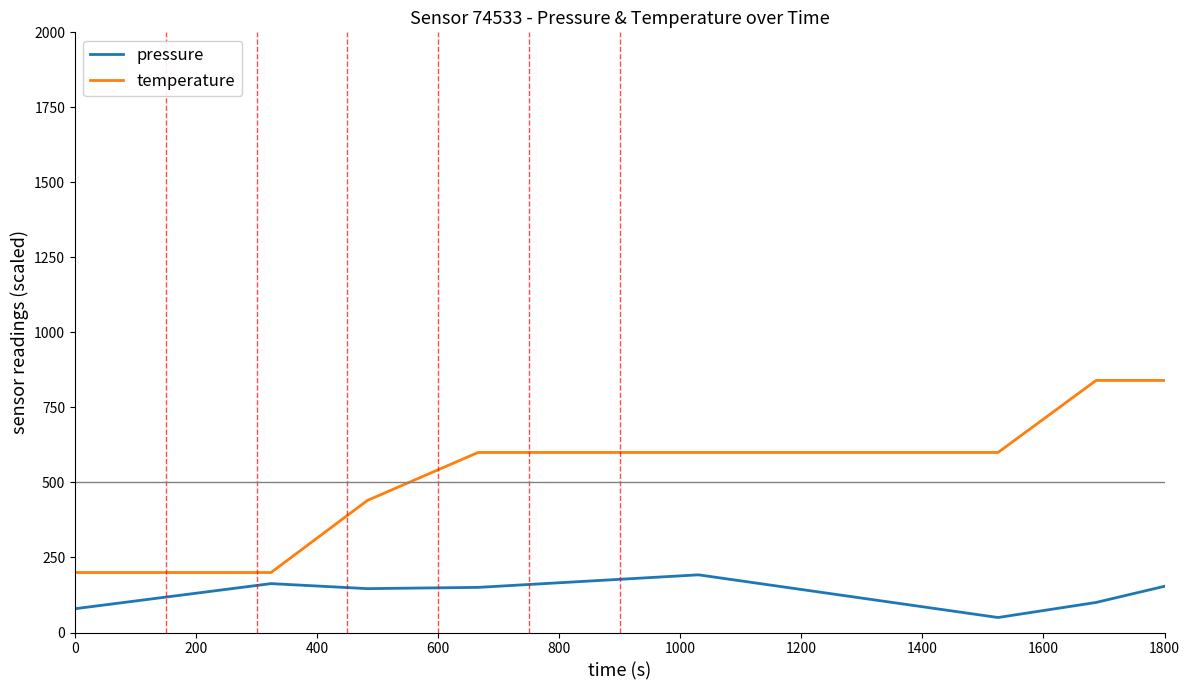

Rank the series by their average value, from highest to lowest.

temperature, pressure